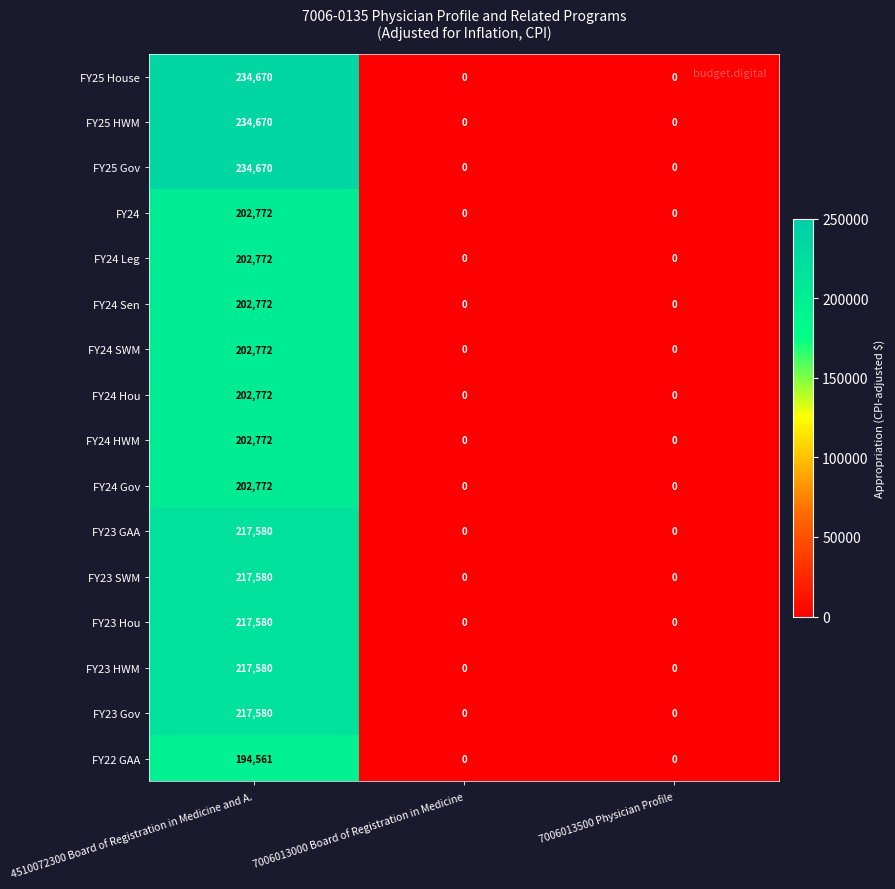

At which category is the sum across all series the highest?

4510072300 Board of Registration in Medicine and A.